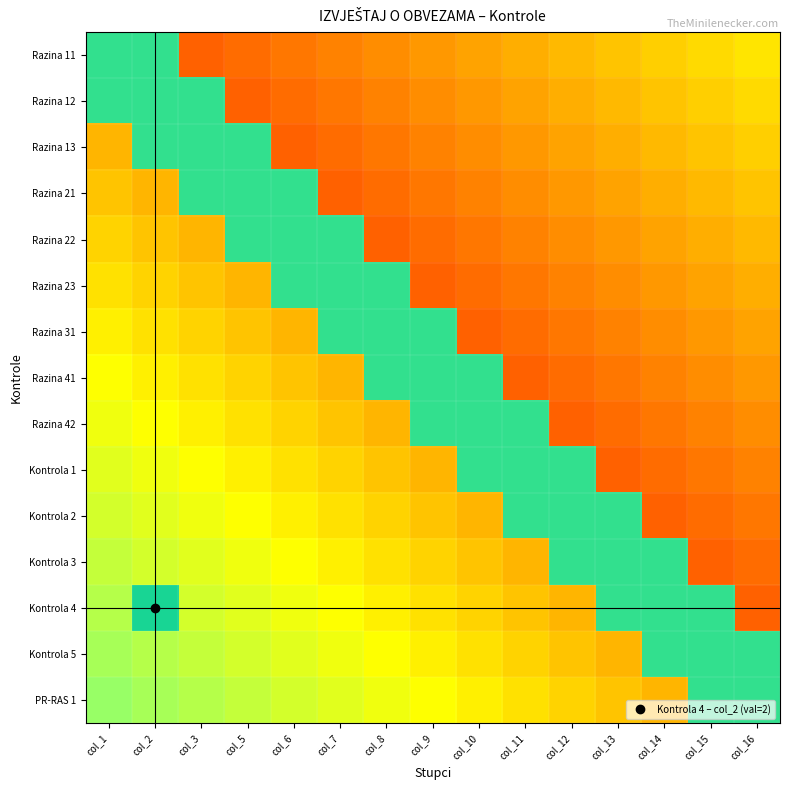

At col_14, list the series in order from largest to smallest.

Kontrola 3, Kontrola 4, Kontrola 5, Razina 11, Razina 12, Razina 13, PR-RAS 1, Razina 21, Razina 22, Razina 23, Razina 31, Razina 41, Razina 42, Kontrola 1, Kontrola 2